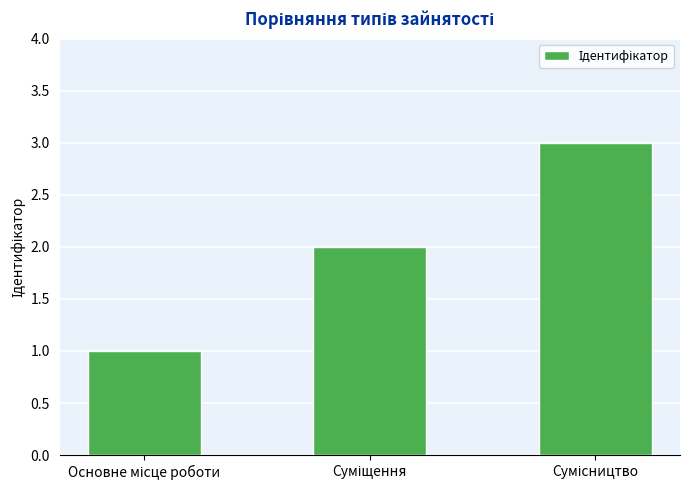

What is the sum of all values?

6